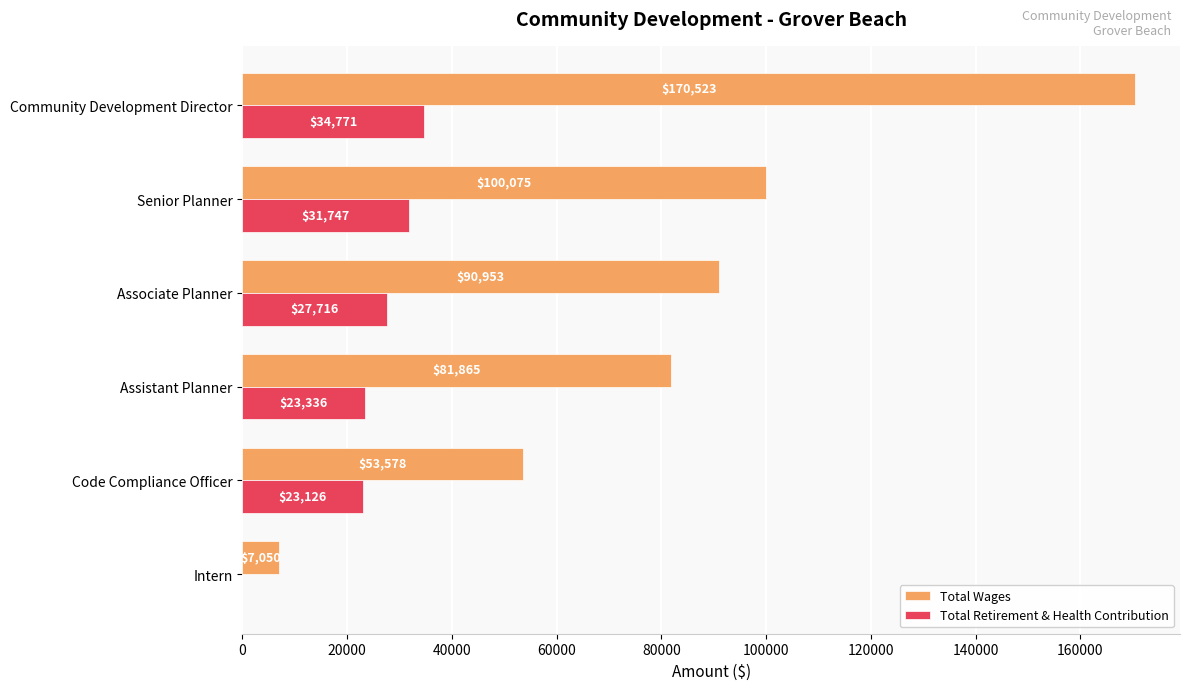

What is the highest value of the Total Wages series?

170523